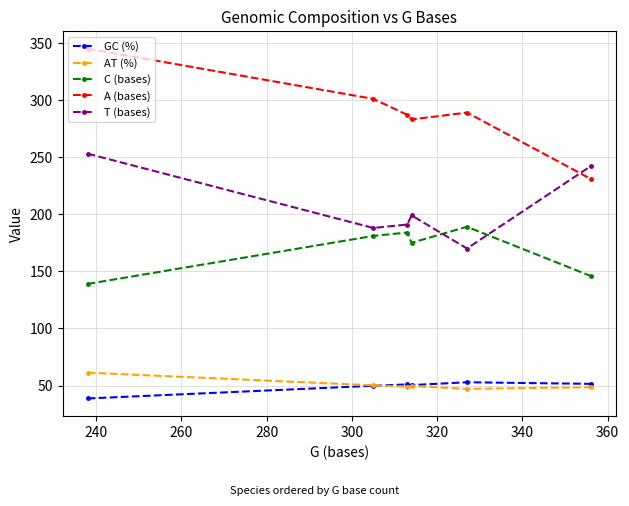

How many times do AT (%) and GC (%) cross each other?

1